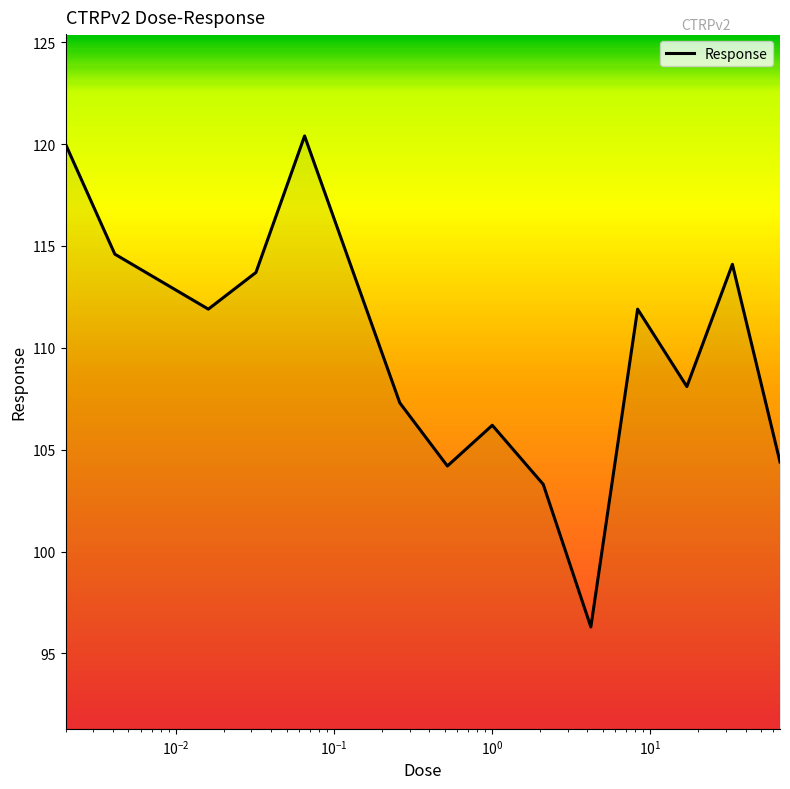

What is the minimum value shown in the chart?

96.3